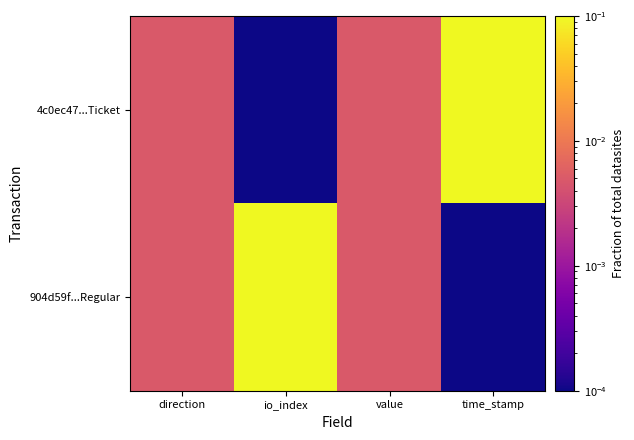

Reading left to right, extract all data points from this chart.

4c0ec47...Ticket: direction=0.0	io_index=0.0	value=0.0	time_stamp=0.1
904d59f...Regular: direction=0.0	io_index=0.1	value=0.0	time_stamp=0.0